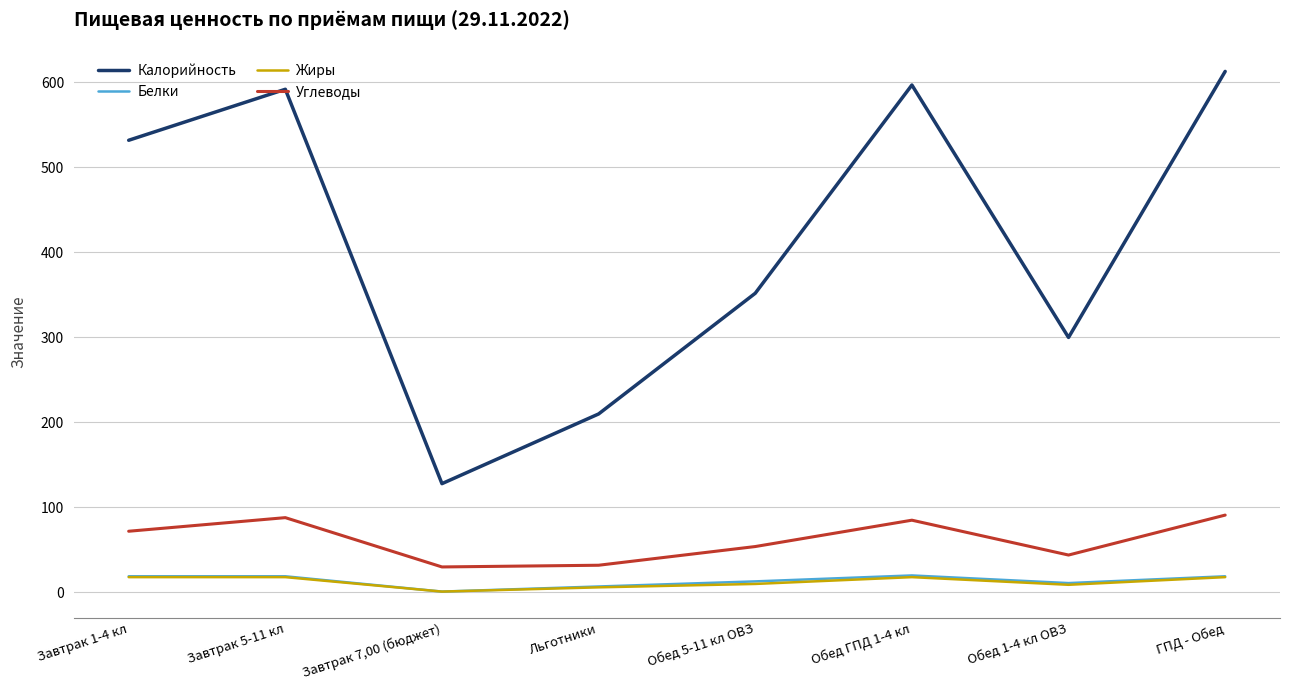

At which label is Калорийность closest to 370?

Обед 5-11 кл ОВЗ